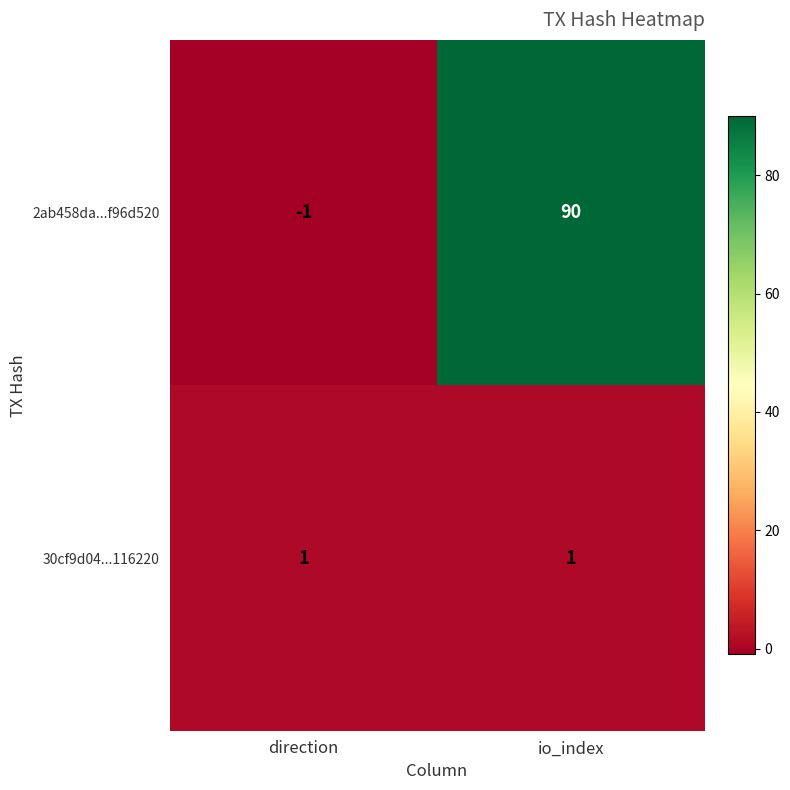

List the series in order of their peak value, highest first.

2ab458da...f96d520, 30cf9d04...116220